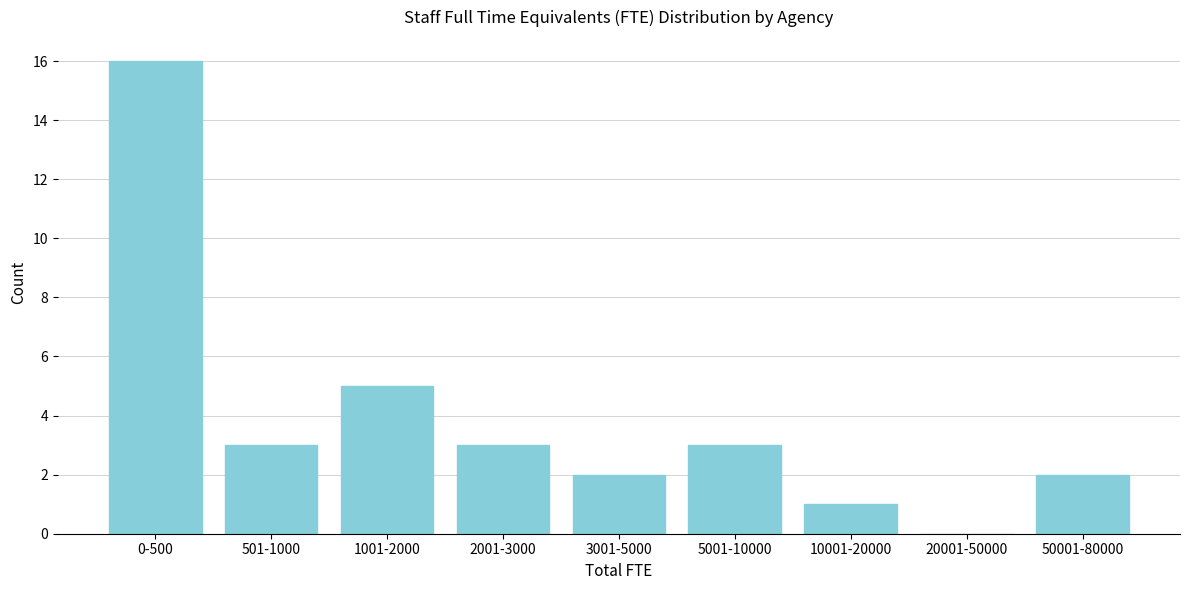

Reading left to right, transcribe all the data shown in this chart.

0-500=16	501-1000=3	1001-2000=5	2001-3000=3	3001-5000=2	5001-10000=3	10001-20000=1	20001-50000=0	50001-80000=2